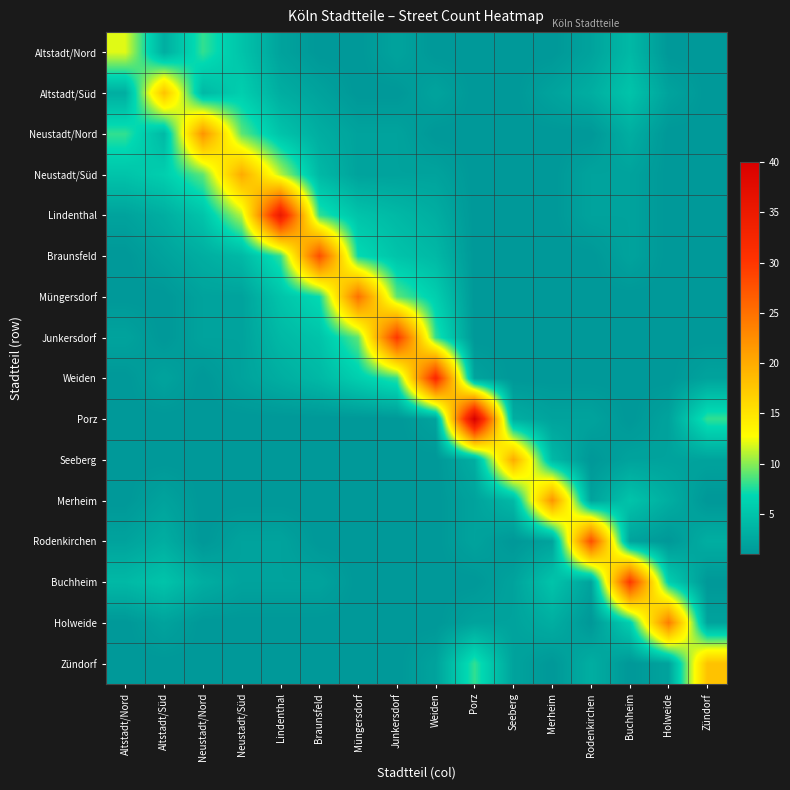

How many categories are shown in the chart?

16